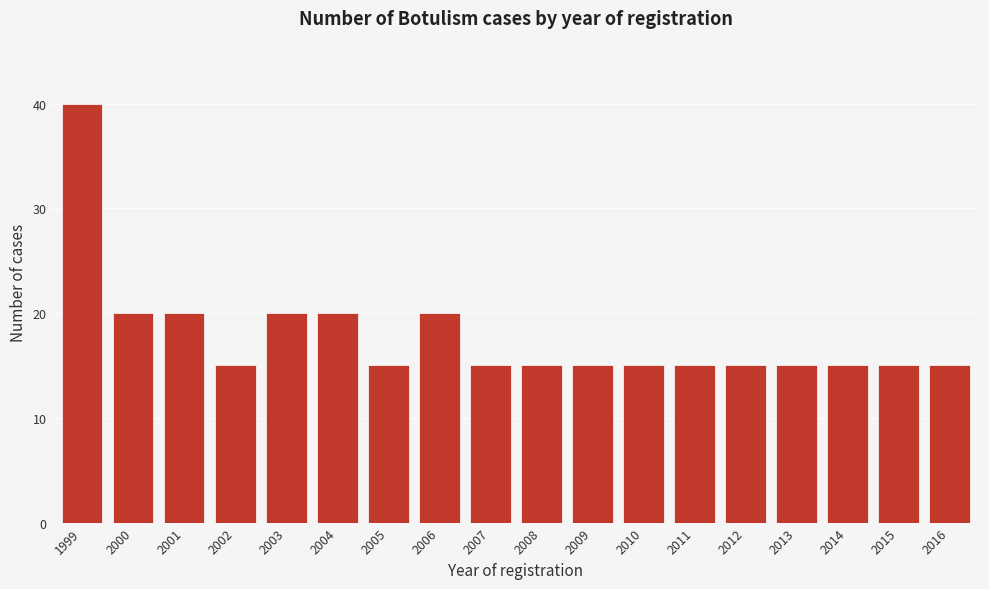

Reading left to right, what are all the values shown in this chart?

1999=40	2000=20	2001=20	2002=15	2003=20	2004=20	2005=15	2006=20	2007=15	2008=15	2009=15	2010=15	2011=15	2012=15	2013=15	2014=15	2015=15	2016=15